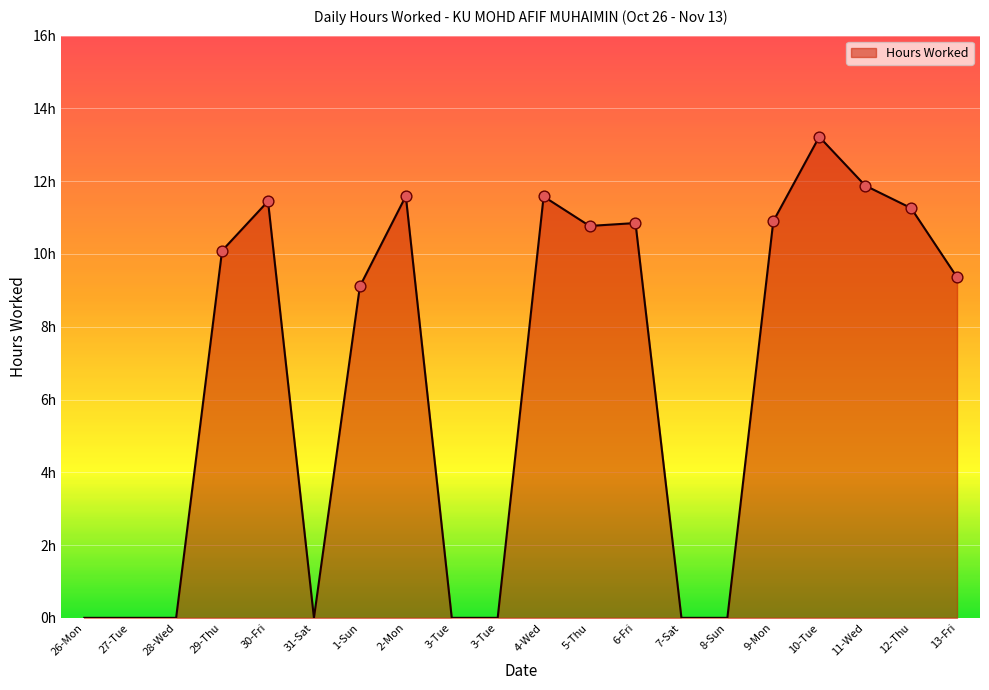

What is the change in value from 7-Sat to 9-Mon?

+10.9